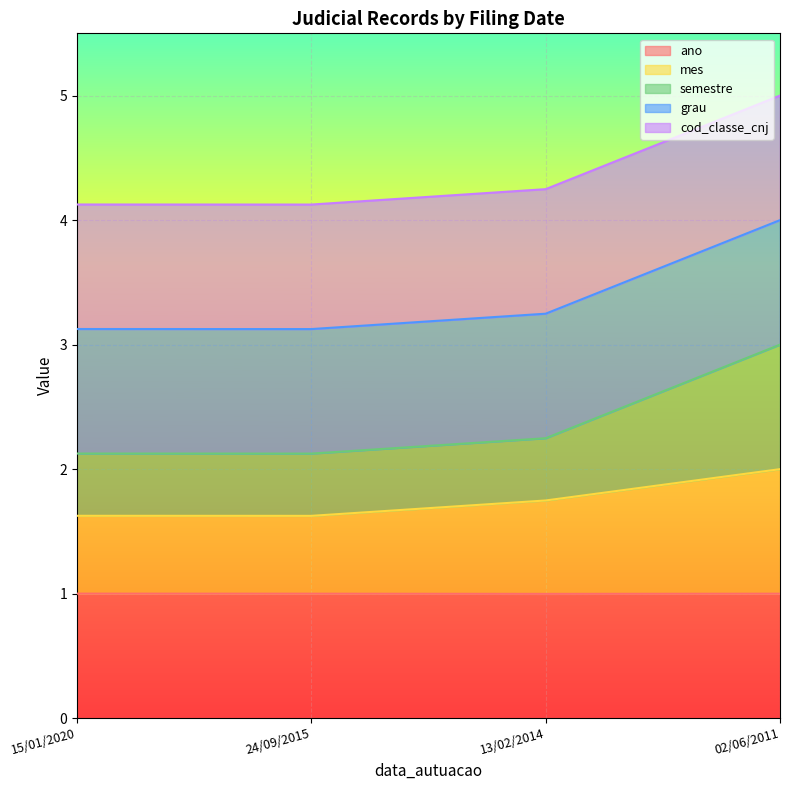

Count the number of categories in the chart.

4